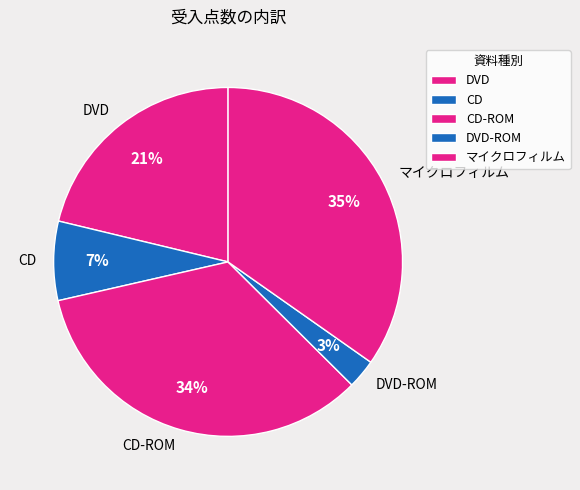

Is CD the majority of the pie?

No